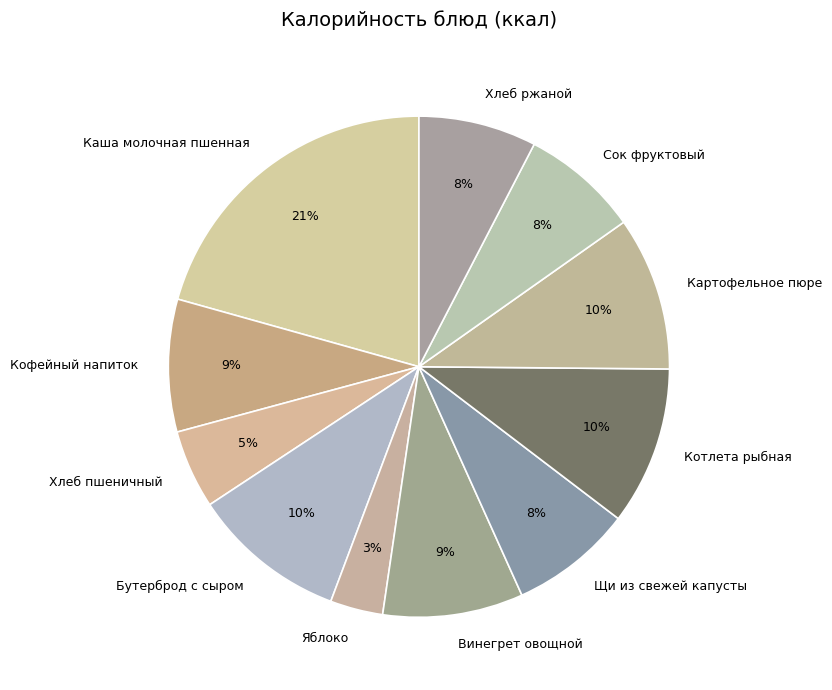

True or false: Хлеб ржаной accounts for 8% of the total.

True